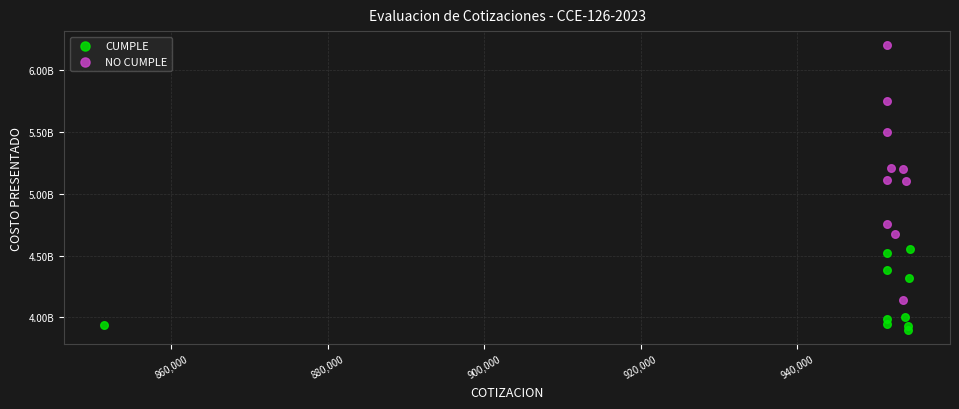

Which series has the widest spread of Y values?

NO CUMPLE